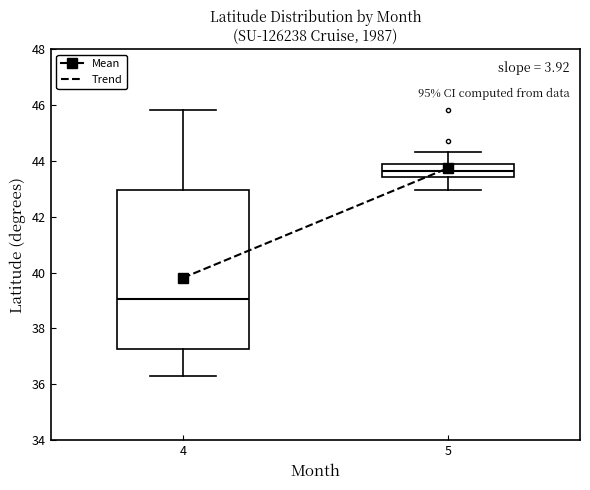

Where does the upper whisker of the box at x = 4 end on the y-axis? The values are not printed on the chart, so give them approximately, as read against the axis.

45.8